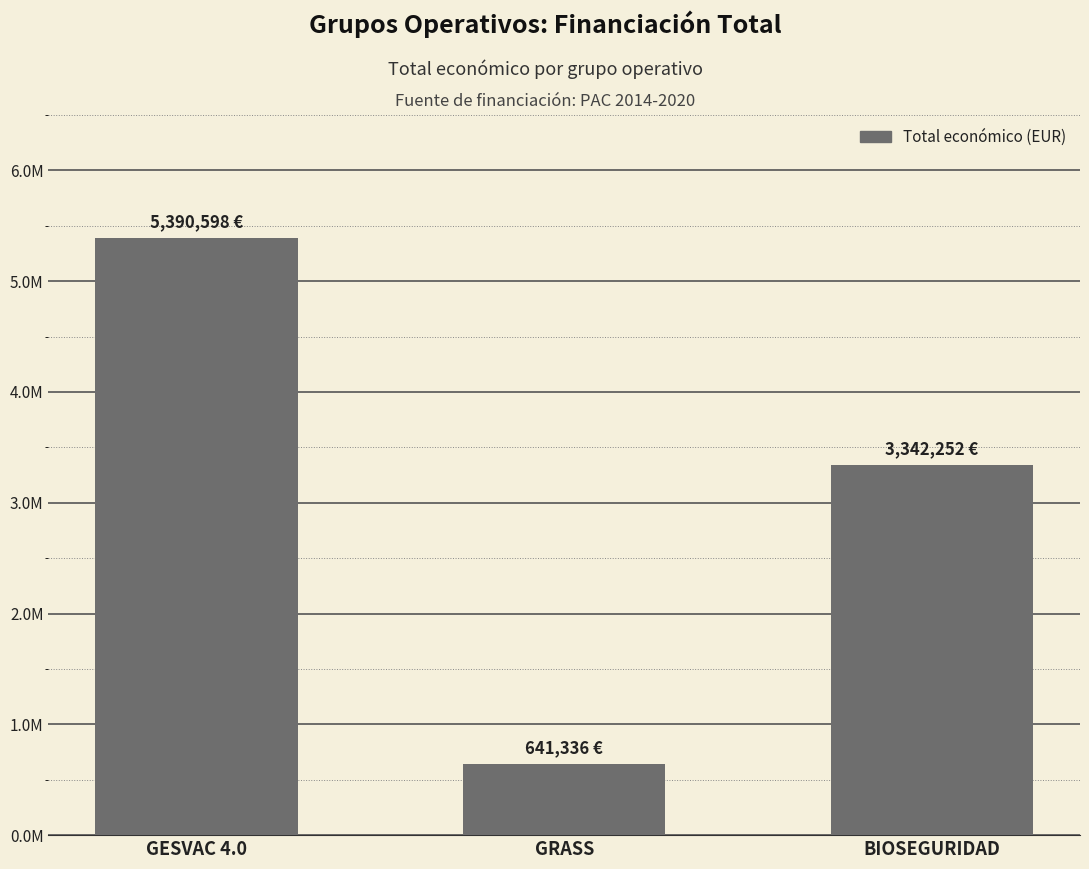

List the labels in order of value, smallest first.

GRASS, BIOSEGURIDAD, GESVAC 4.0